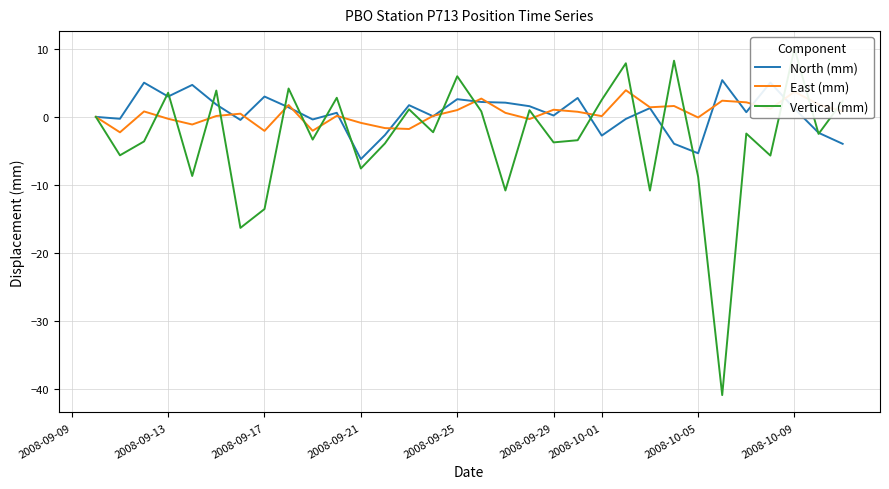

What is the sum of all East (mm) values?

16.1